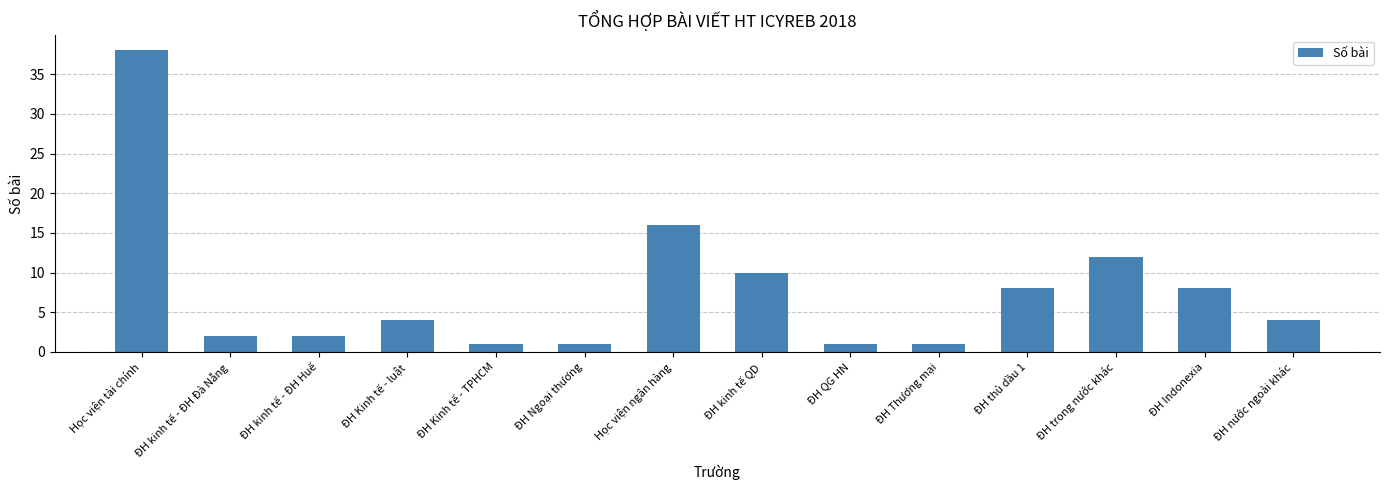

True or false: the data shows 16 at Học viện ngân hàng.

True